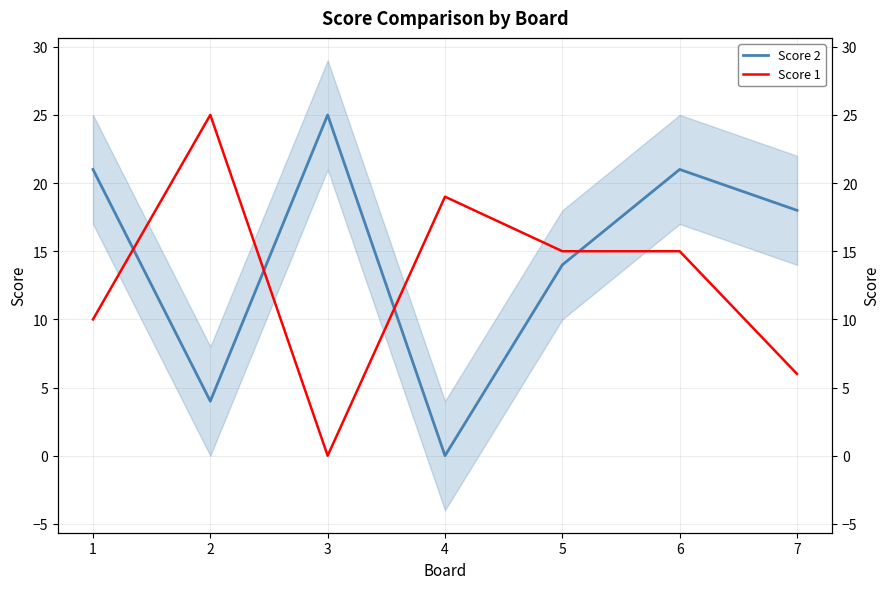

What is the difference between the second highest and minimum values in the Score 2 series?

21